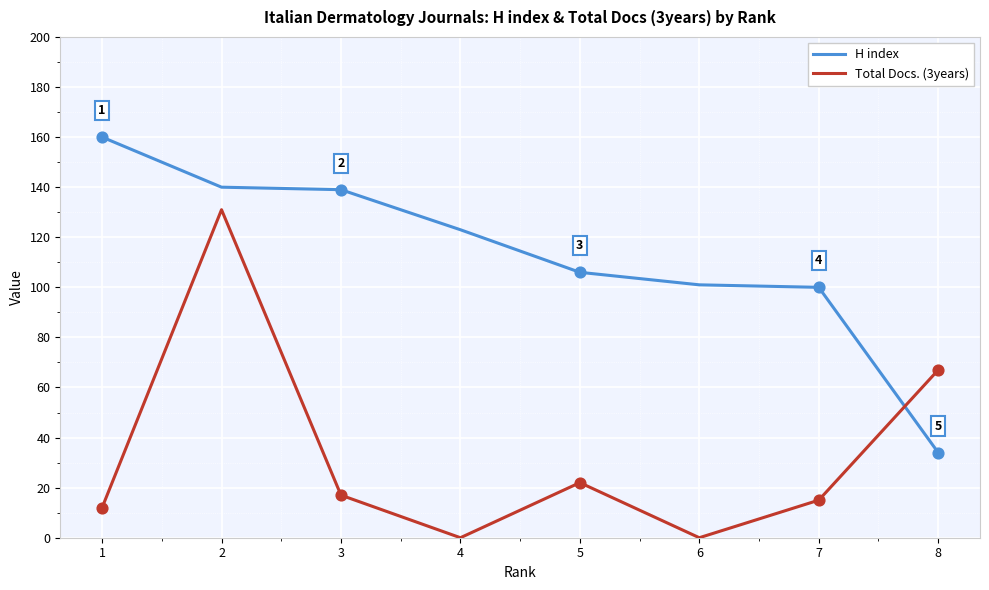

What is the difference between the highest and lowest values at 5?

84